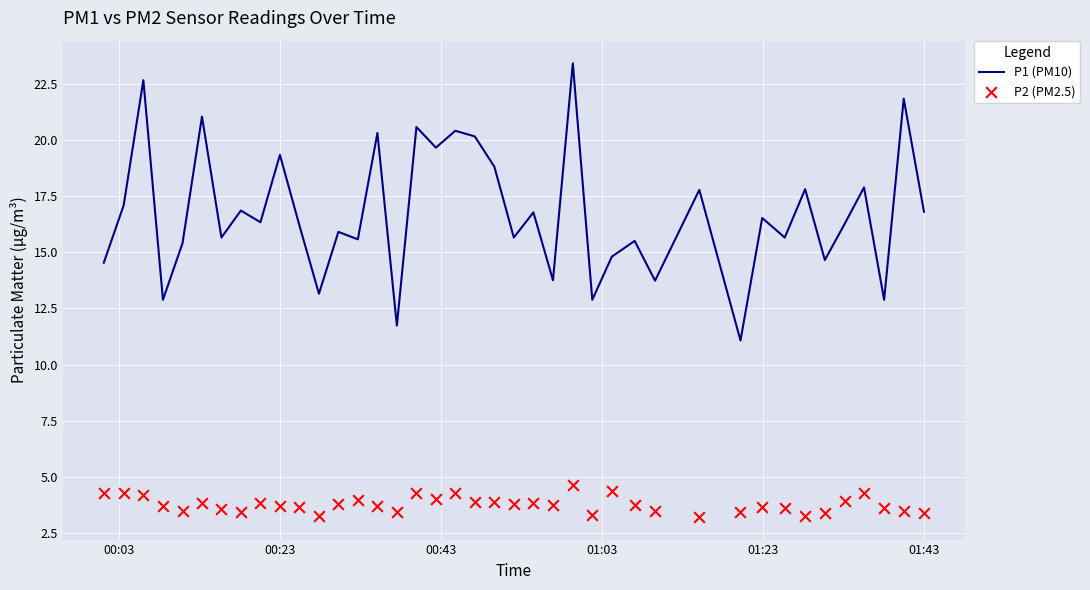

What are all the series names shown in the legend?

P1 (PM10), P2 (PM2.5)